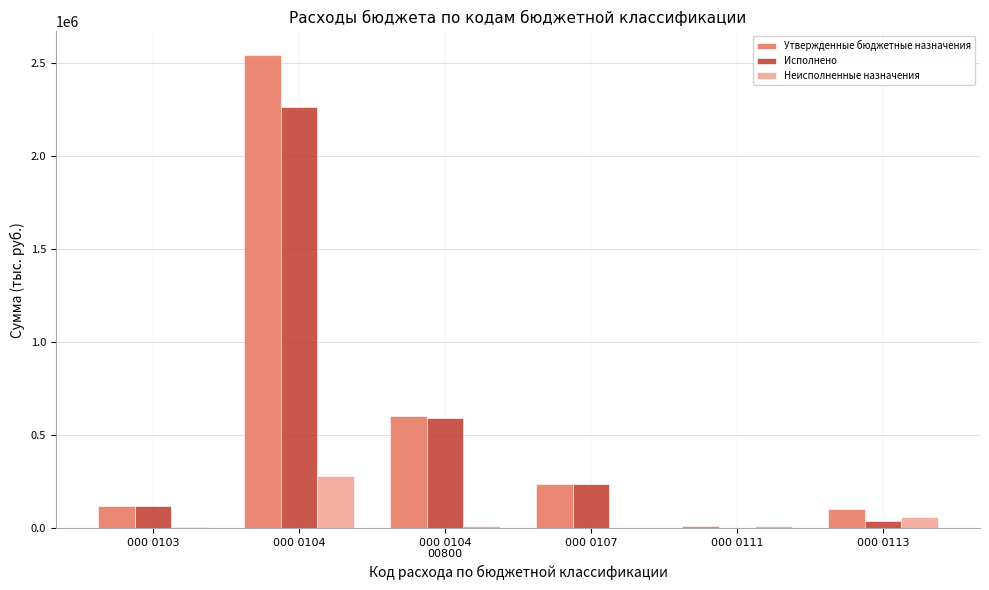

What is the total value across all series at 000 0107?

477648.0